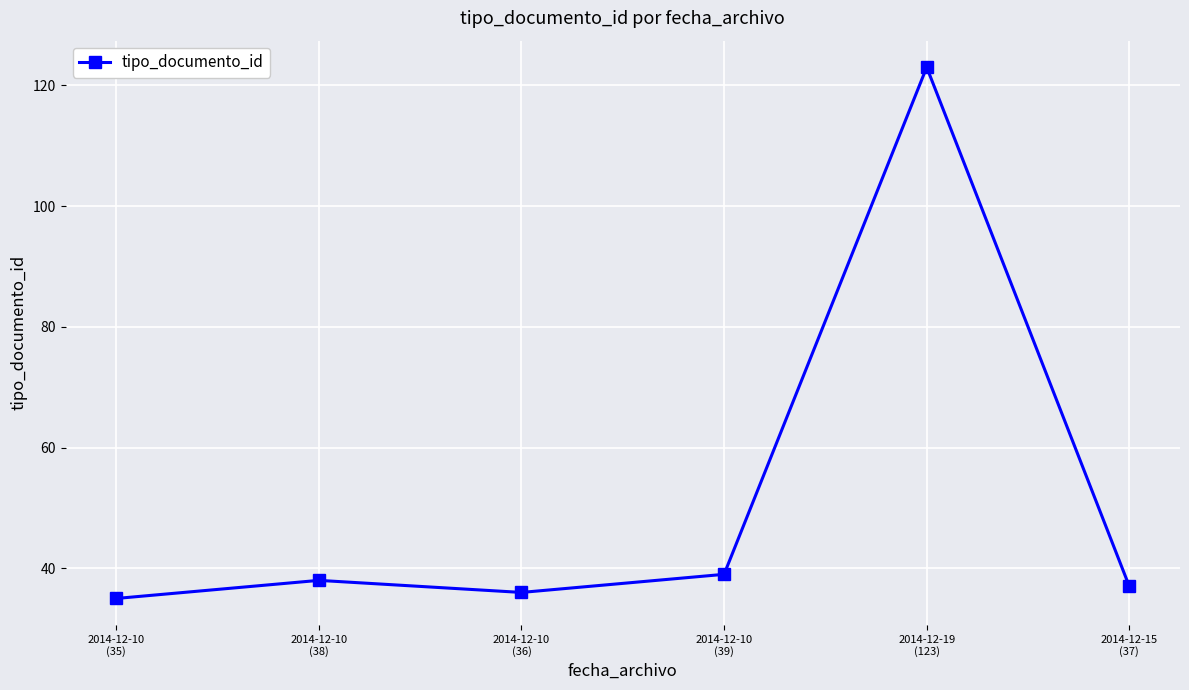

True or false: the data has more than 1 interior local peaks.

True